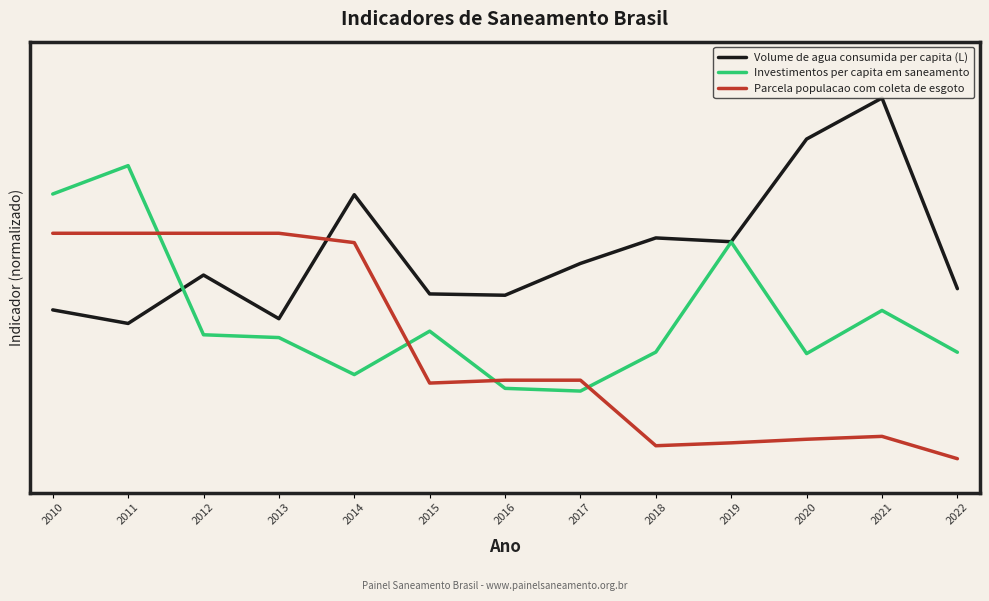

True or false: Volume de agua consumida per capita (L) and Parcela populacao com coleta de esgoto intersect in this chart.

True